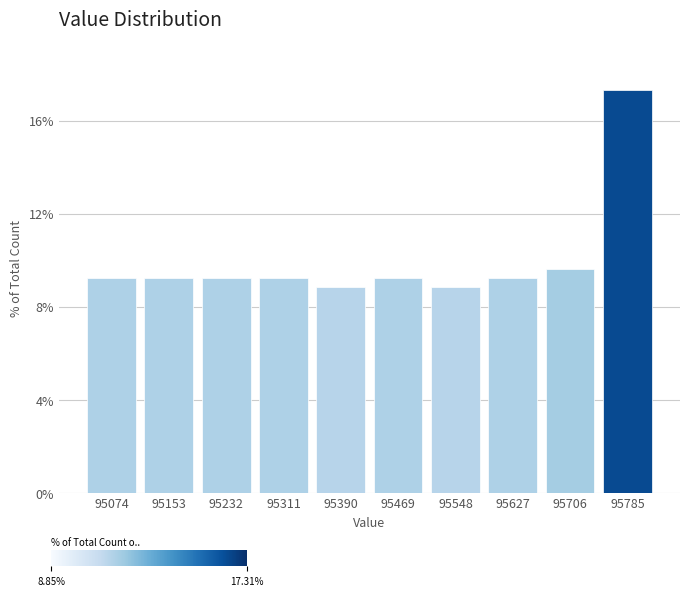

Which range on the x-axis has the tallest bar?

95746 to 95825